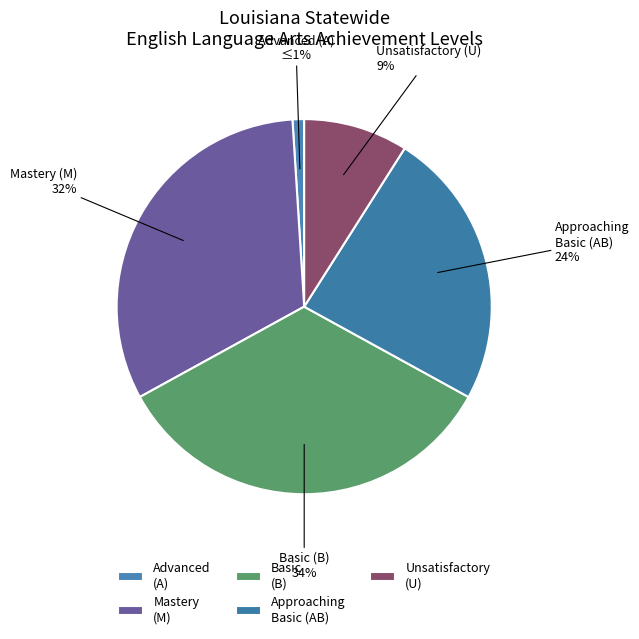

Rank the categories by value from highest to lowest.

B, M, AB, U, A